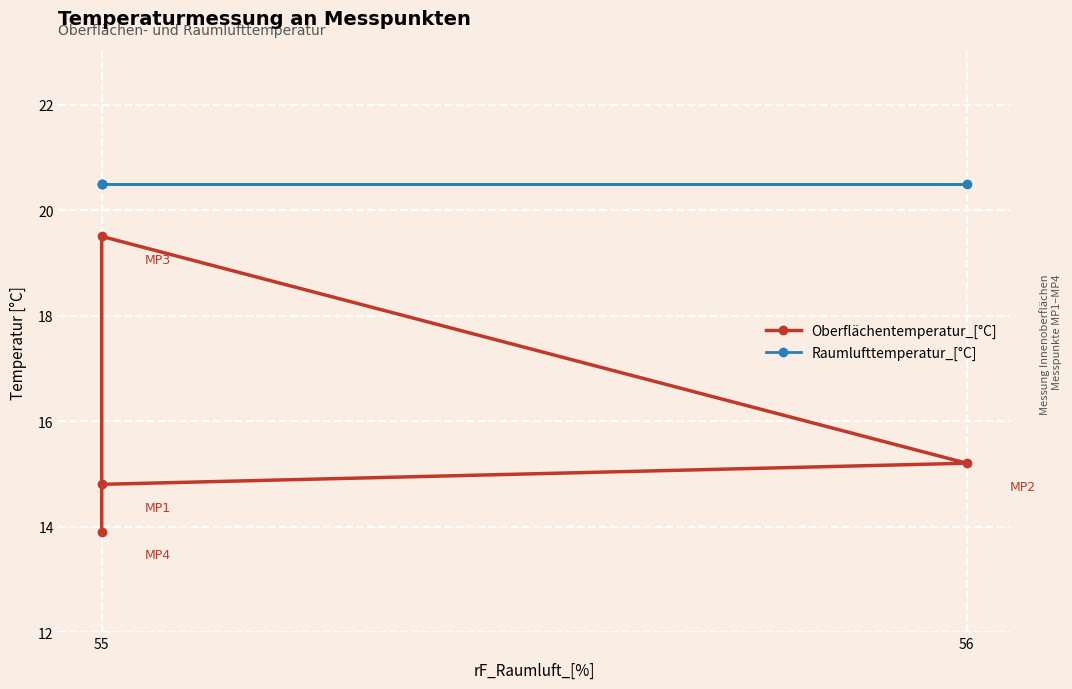

Rank the series at 55 from lowest to highest value.

Oberflächentemperatur_[°C], Raumlufttemperatur_[°C]